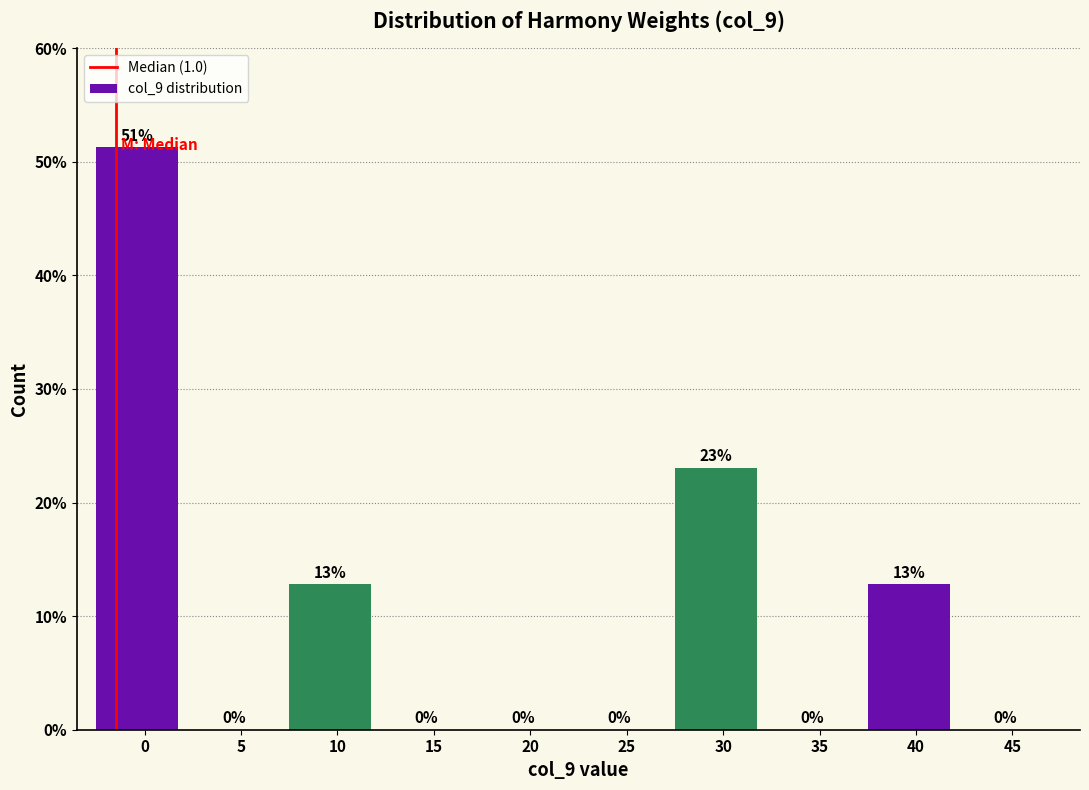

What is the approximate value at 30?

23.1